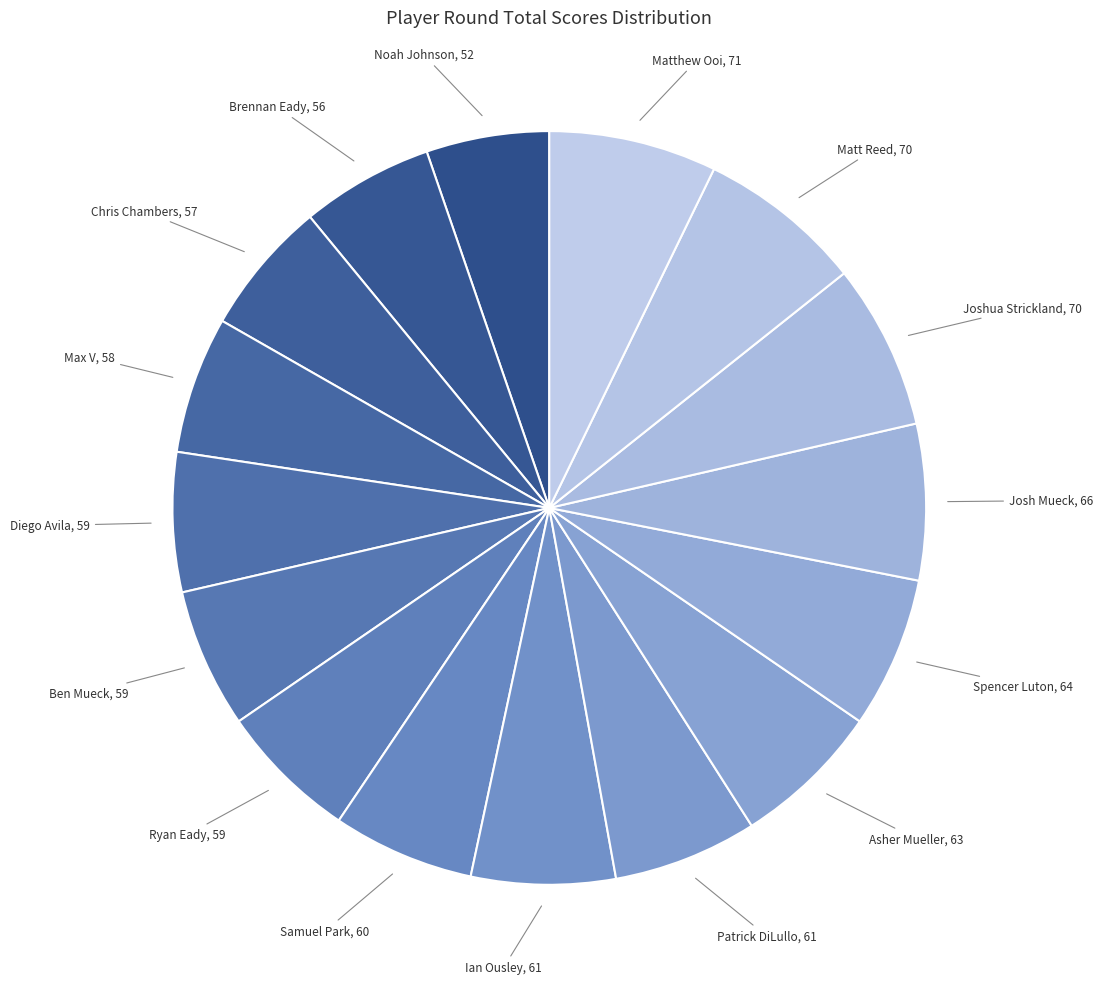

Count the number of slices in the pie.

16